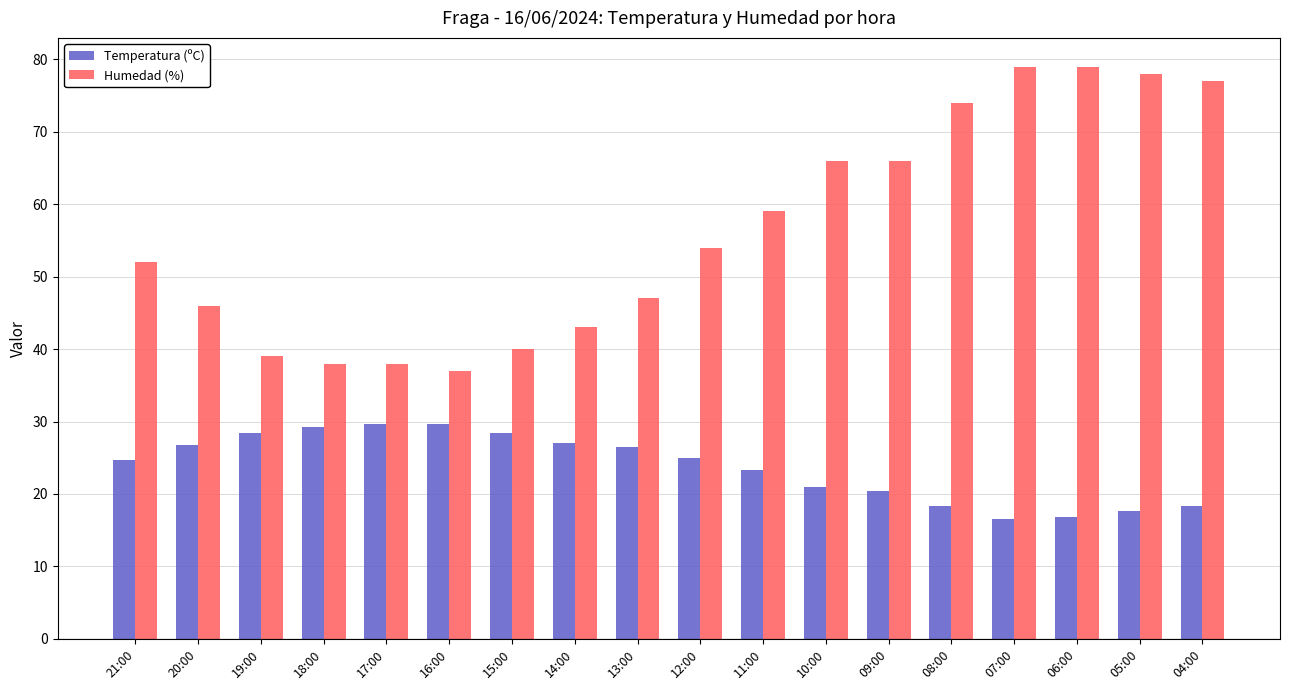

What is the maximum value shown in the chart?

79.0